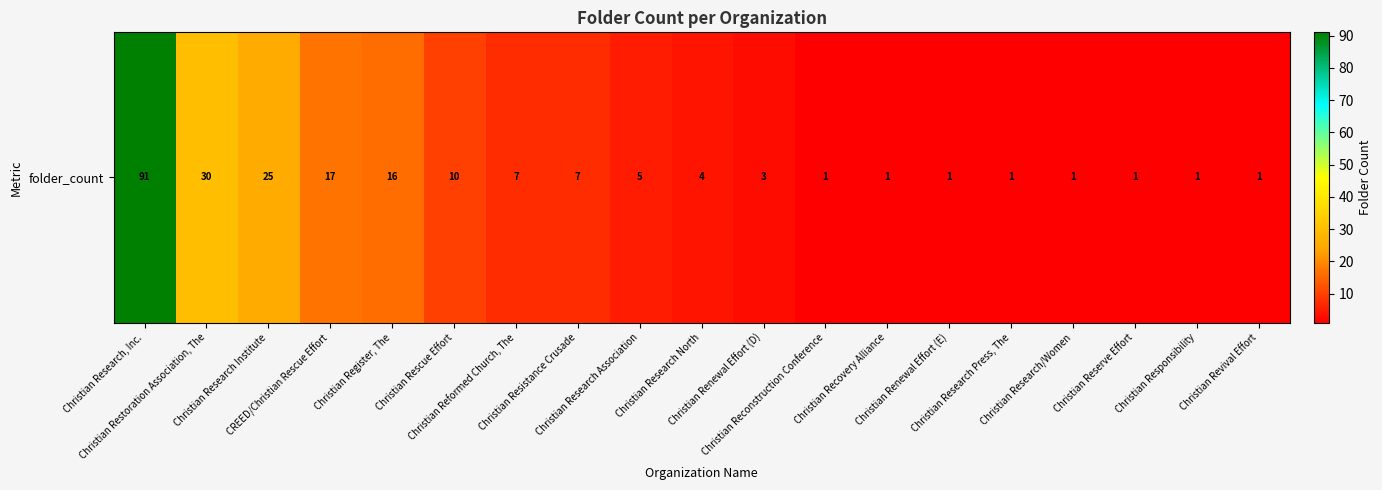

Rank the categories by value from highest to lowest.

Christian Research, Inc., Christian Restoration Association, The, Christian Research Institute, CREED/Christian Rescue Effort, Christian Register, The, Christian Rescue Effort, Christian Reformed Church, The, Christian Resistance Crusade, Christian Research Association, Christian Research North, Christian Renewal Effort (D), Christian Reconstruction Conference, Christian Recovery Alliance, Christian Renewal Effort (E), Christian Research Press, The, Christian Research/Women, Christian Reserve Effort, Christian Responsibility, Christian Revival Effort